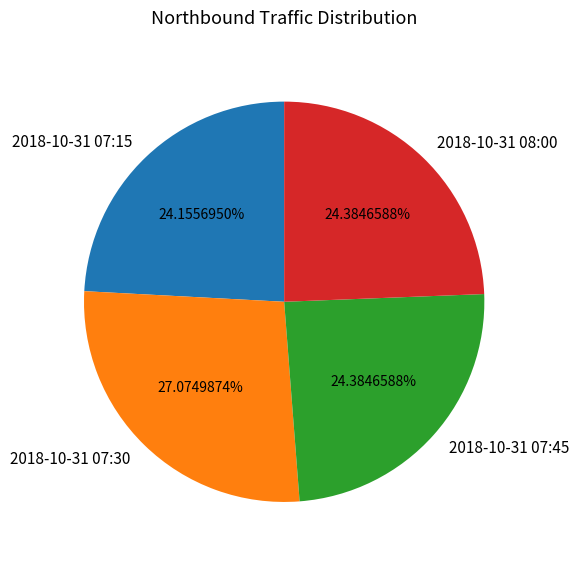

To the nearest percent, what is the difference between the largest and smallest slice percentages?

3%